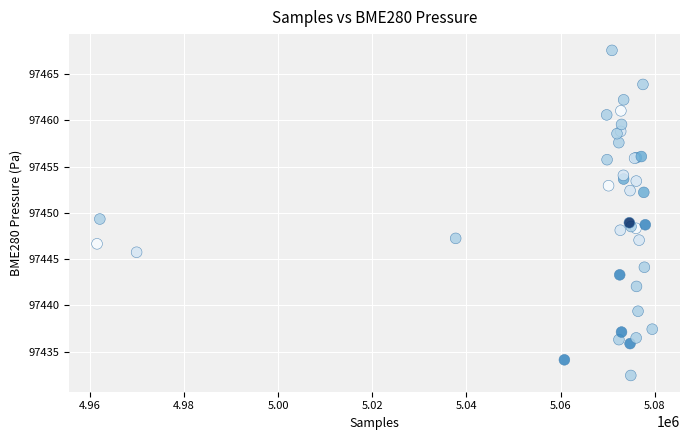

What Y value in the scatter plot is closest to 97450?

97449.3